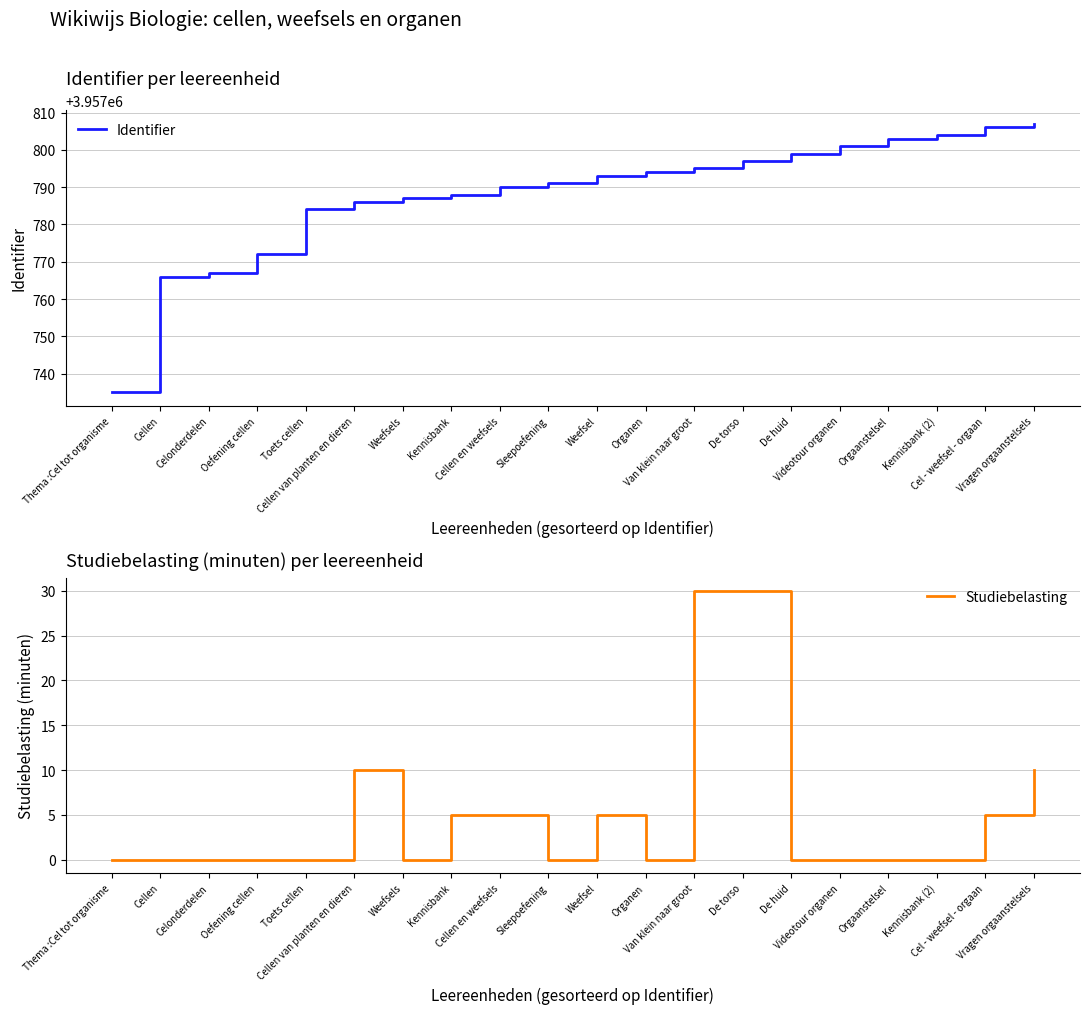

What position from the left is Cellen van planten en dieren?

6